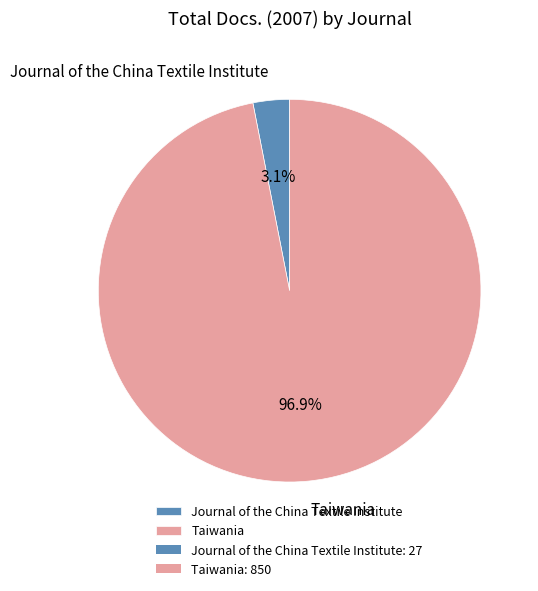

Count the number of slices in the pie.

2